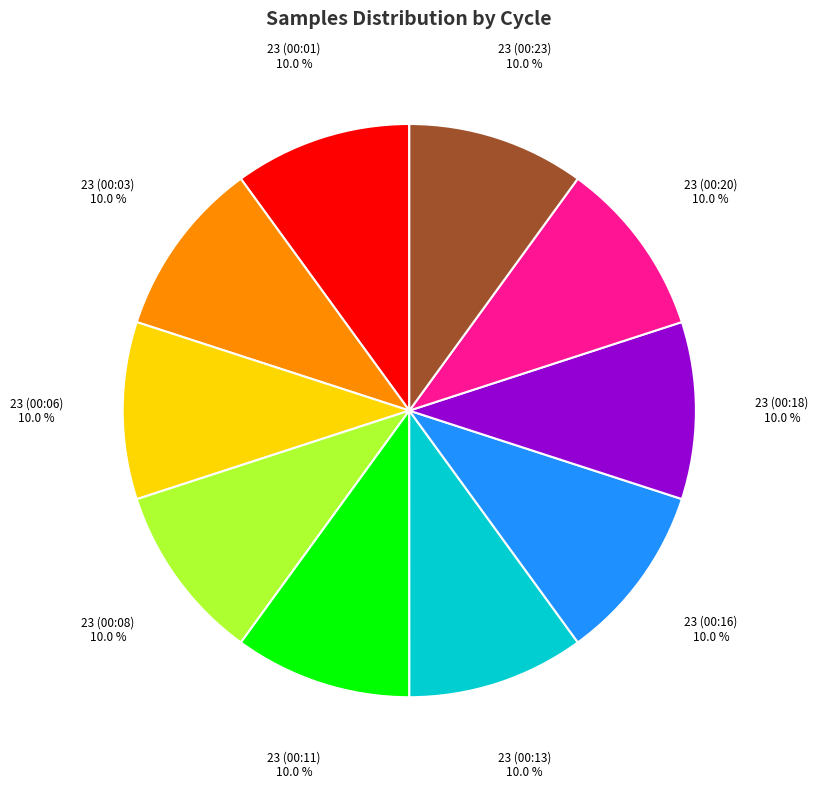

Count the number of slices in the pie.

10